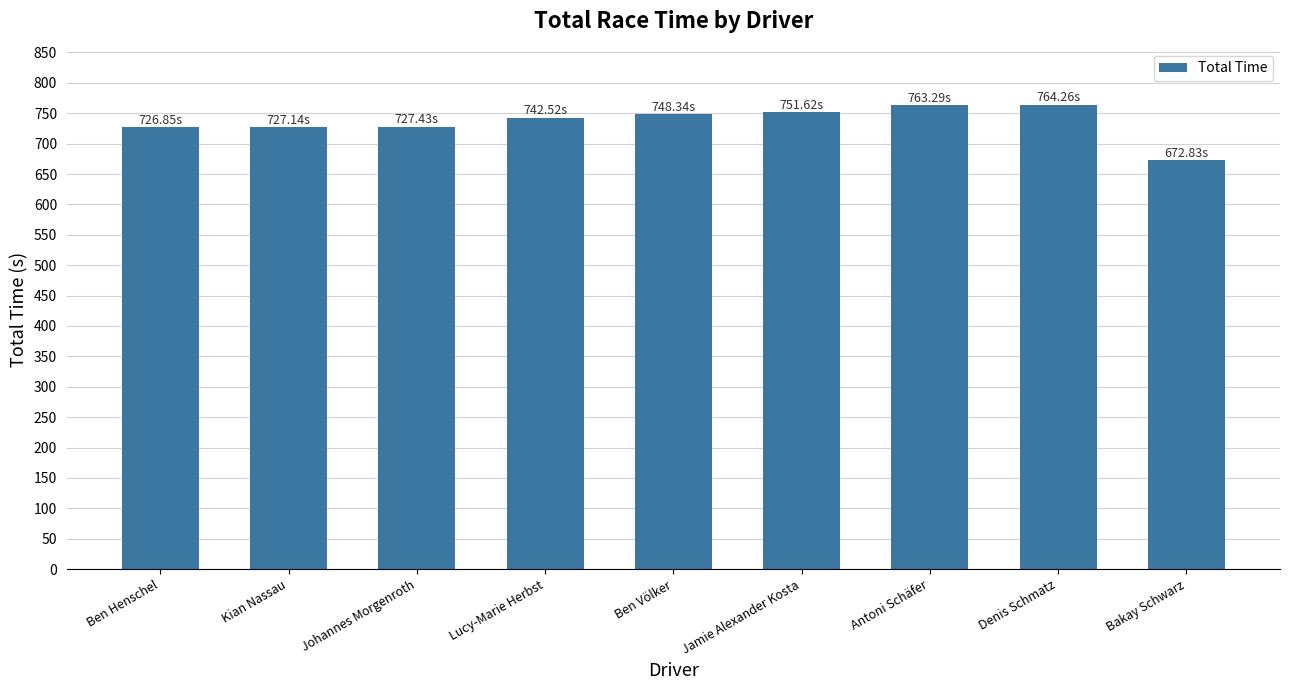

What is the label of the 7th bar from the left?

Antoni Schäfer